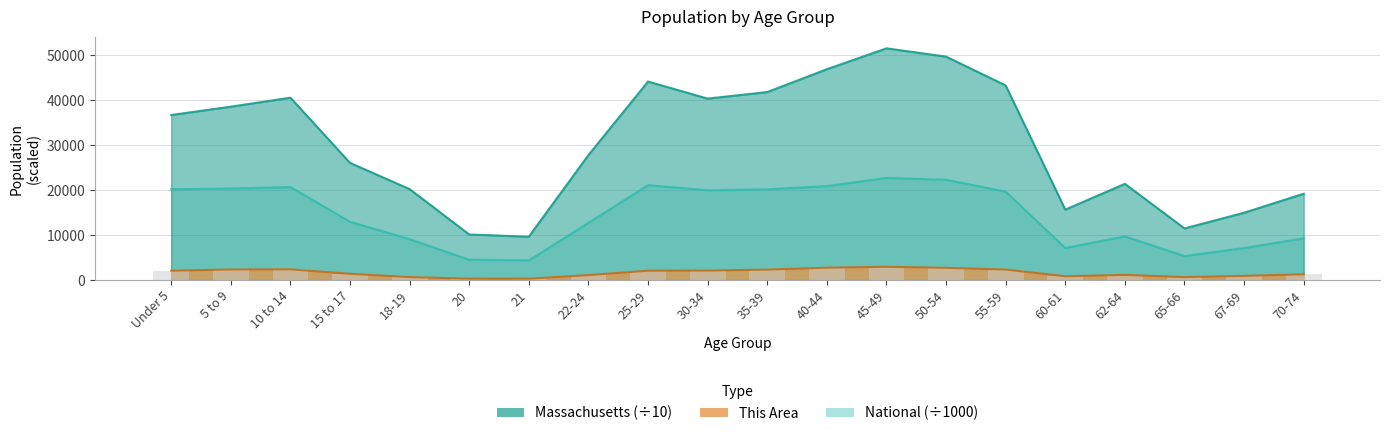

What is the average value of the This Area series?

1625.5